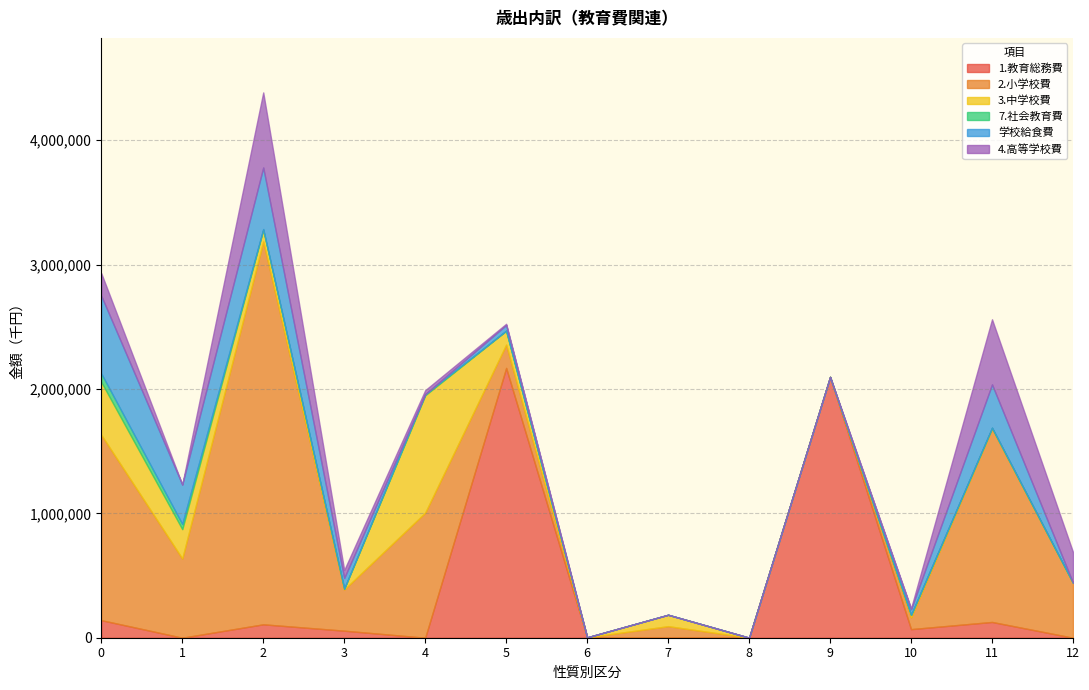

List the labels in order of 7.社会教育費 value, smallest first.

6, 7, 8, 9, 11, 12, 5, 10, 3, 2, 4, 1, 0